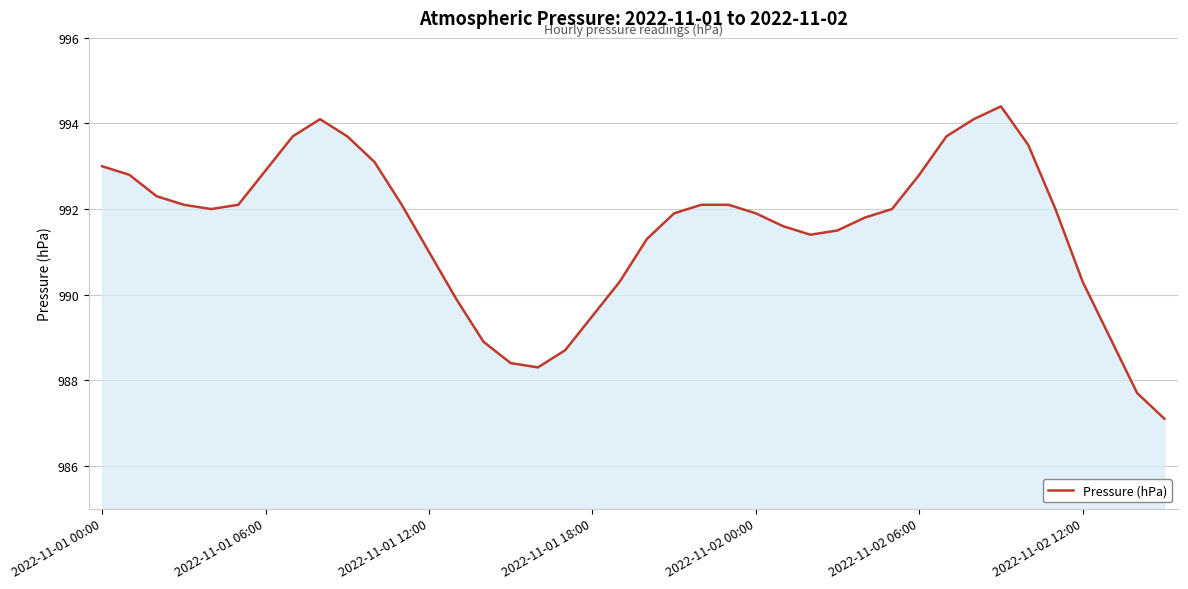

What is the smallest value displayed?

987.1